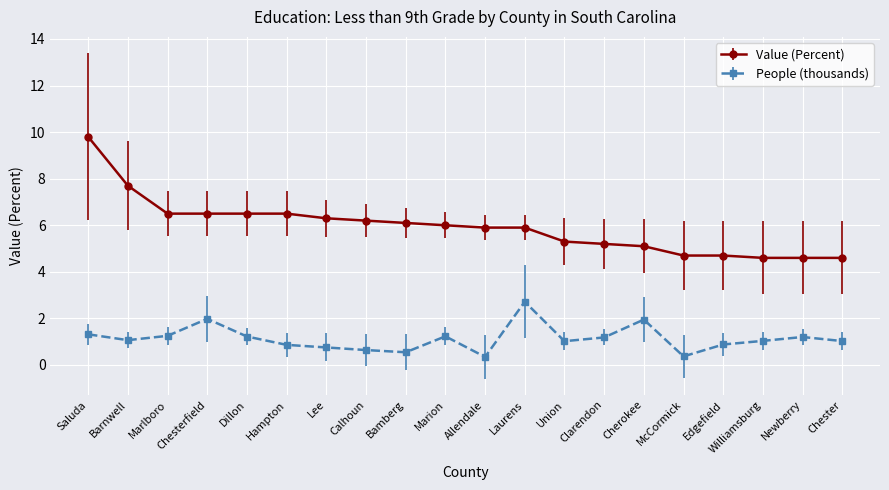

True or false: People (thousands) and Value (Percent) intersect in this chart.

False